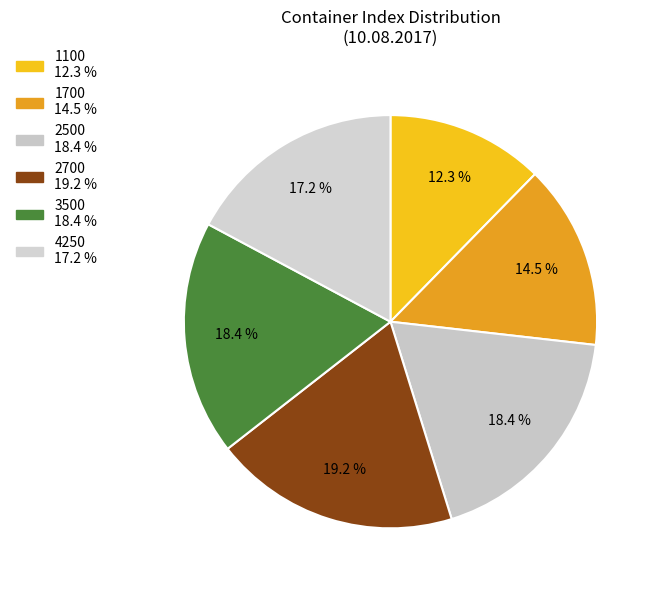

The 2700 slice represents 5% of the pie. True or false?

False